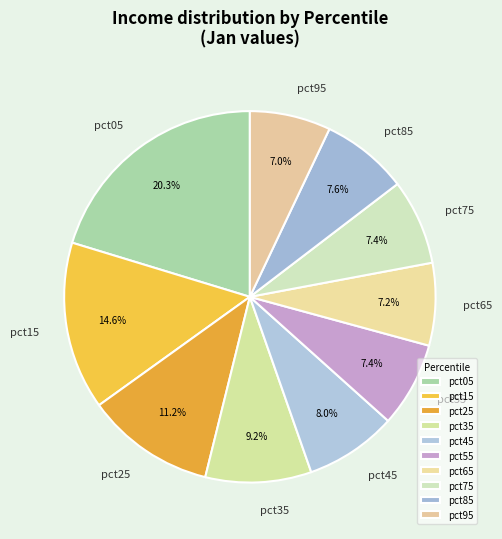

What percentage is NOT represented by pct65?

92.8%